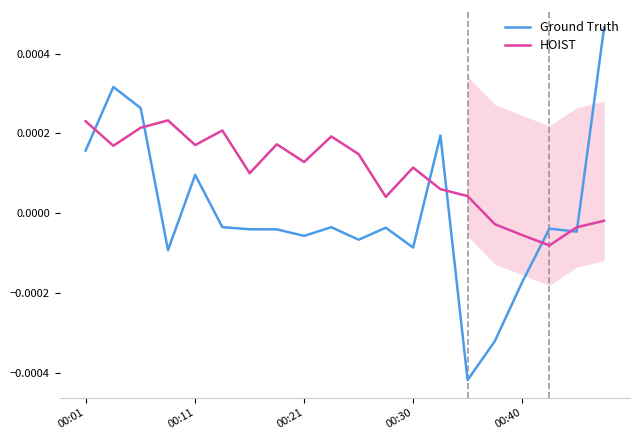

Where does the Ground Truth series first go above 0?

00:01